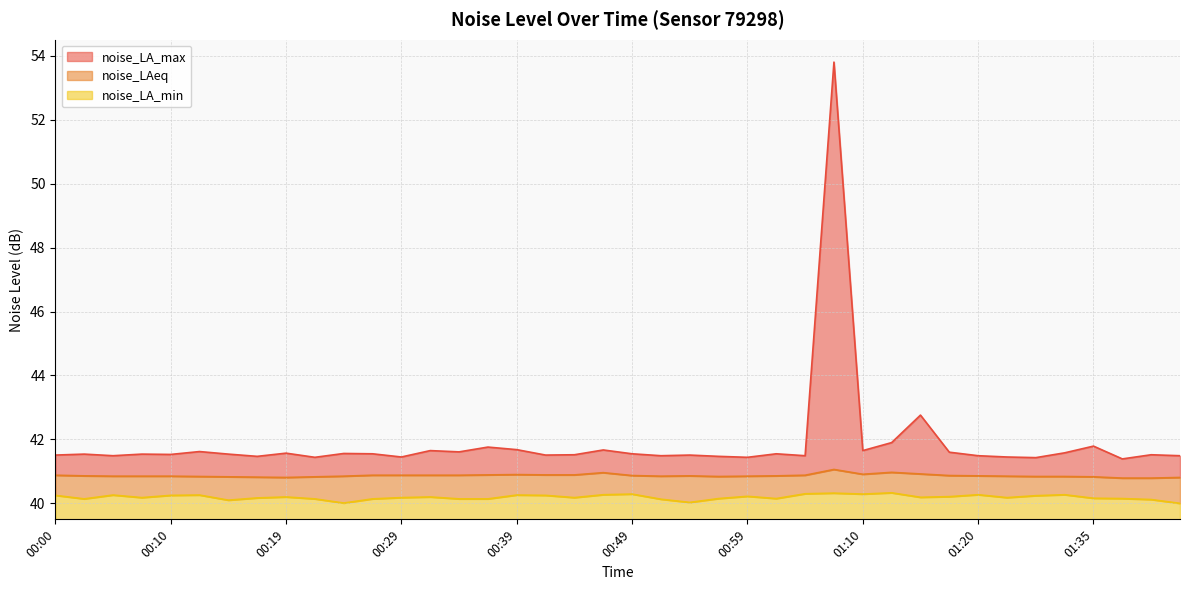

Rank the series by their maximum value, from highest to lowest.

noise_LA_max, noise_LAeq, noise_LA_min